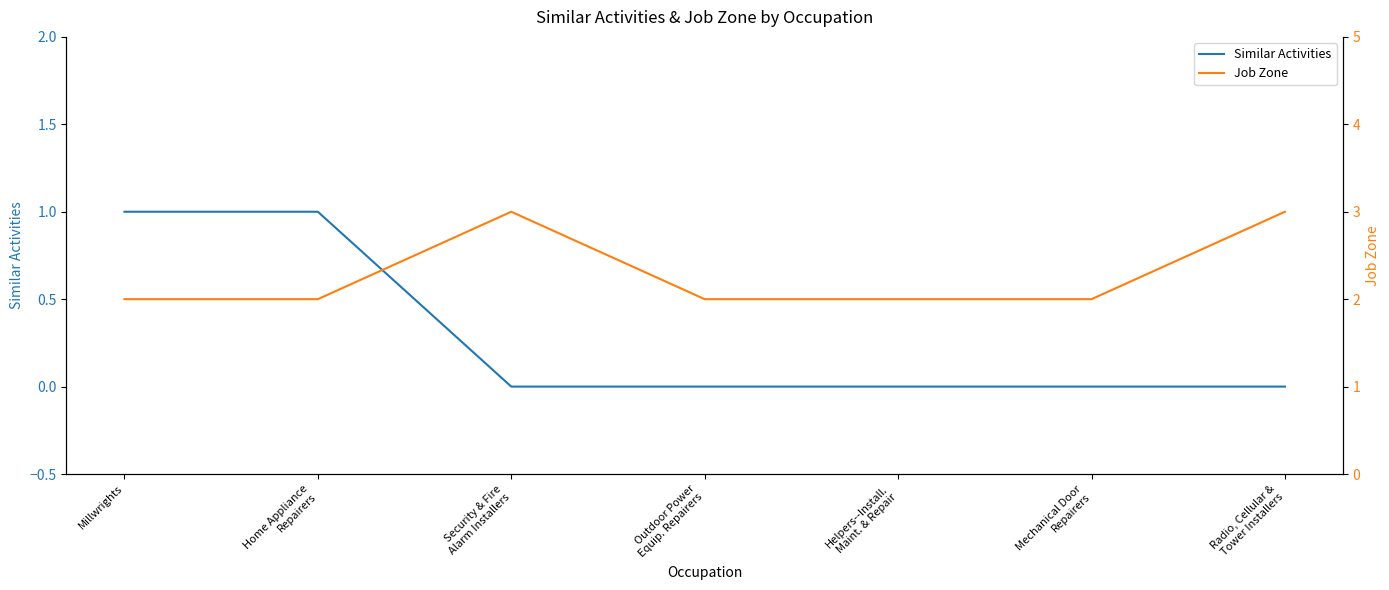

How many Job Zone values are between 2 and 3?

7